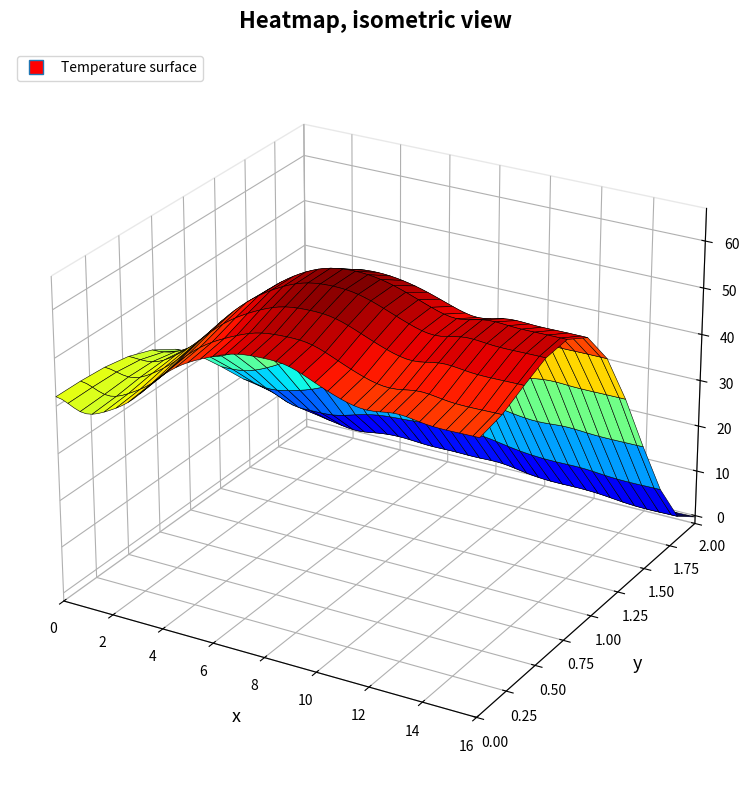

Where does the Value series first go above 55?

6